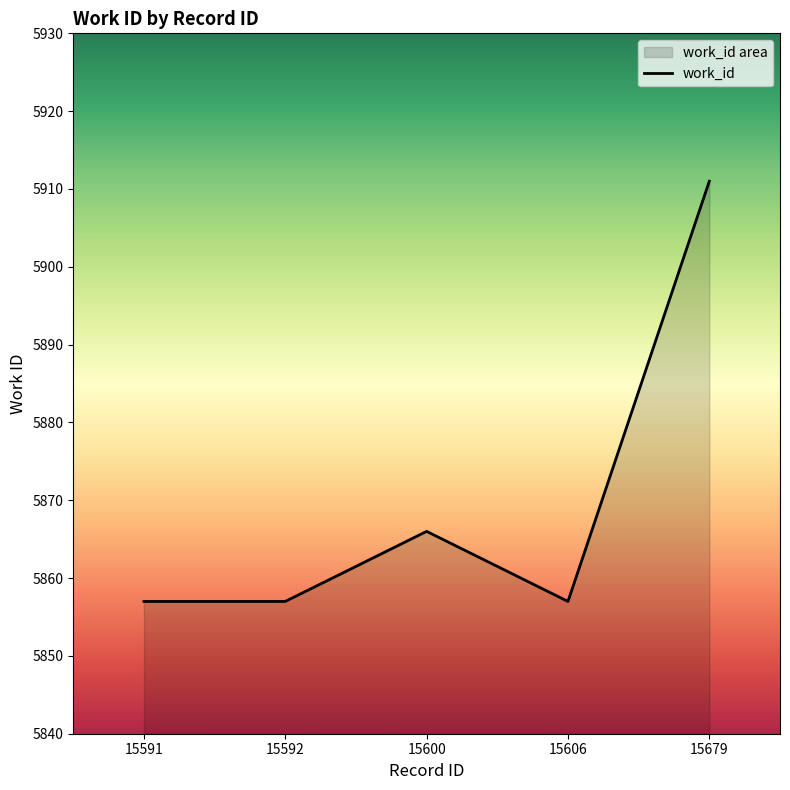

Where is the first local maximum?

15600